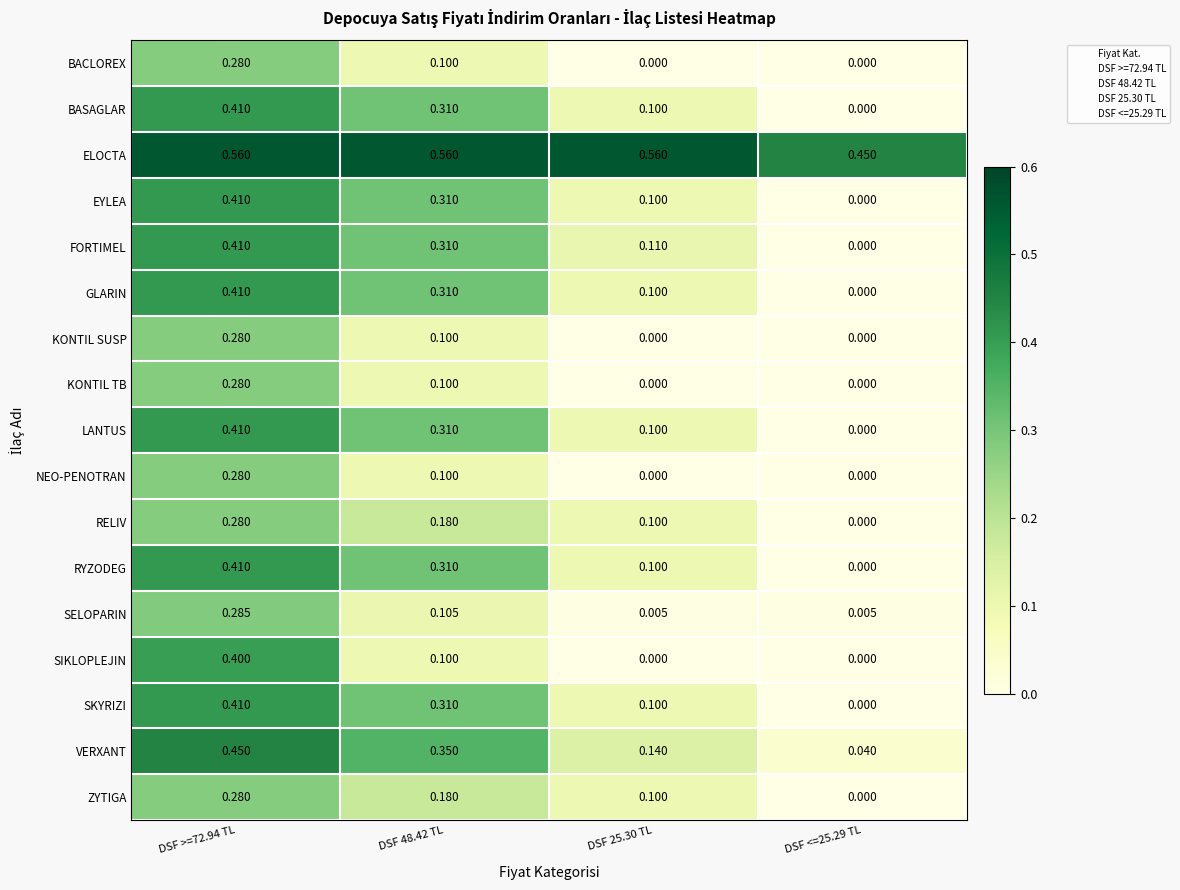

Between DSF >=72.94 TL and DSF 25.30 TL, which series saw the biggest shift?

SIKLOPLEJIN